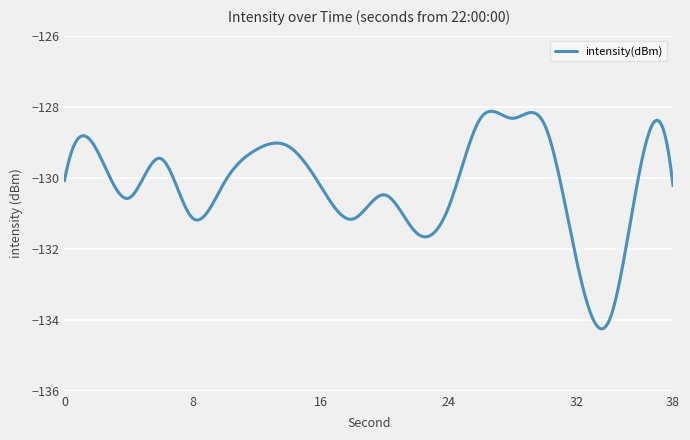

What is the average value?

-130.2